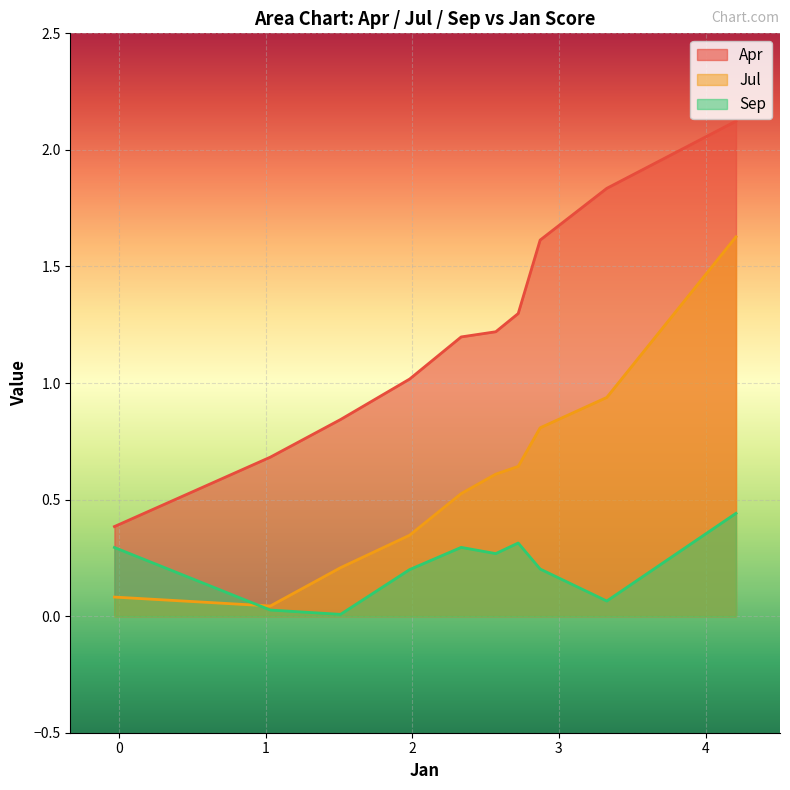

Between pct25 and pct55, which series saw the biggest shift?

Apr